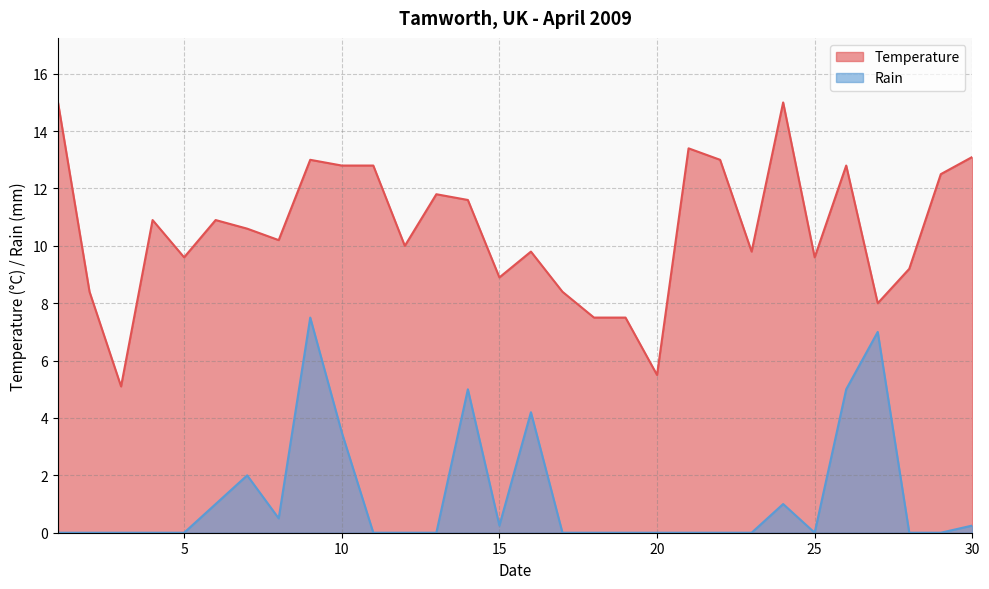

What is the difference between the highest and lowest values at 12?

10.0